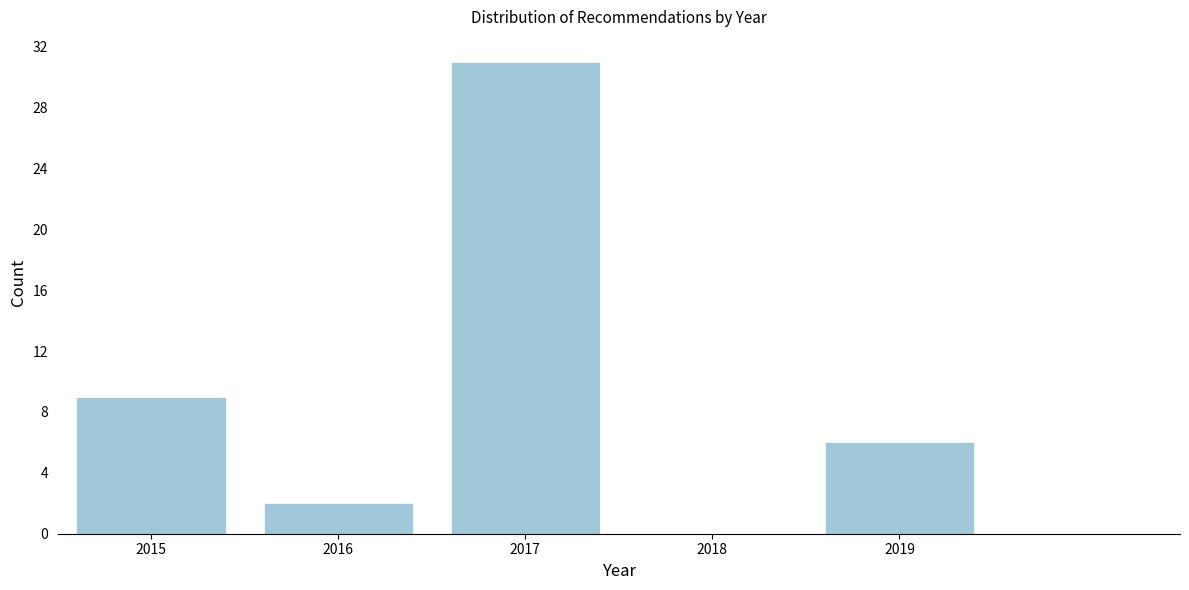

Reading right to left, what are all the values shown in this chart?

2019=6	2018=0	2017=31	2016=2	2015=9